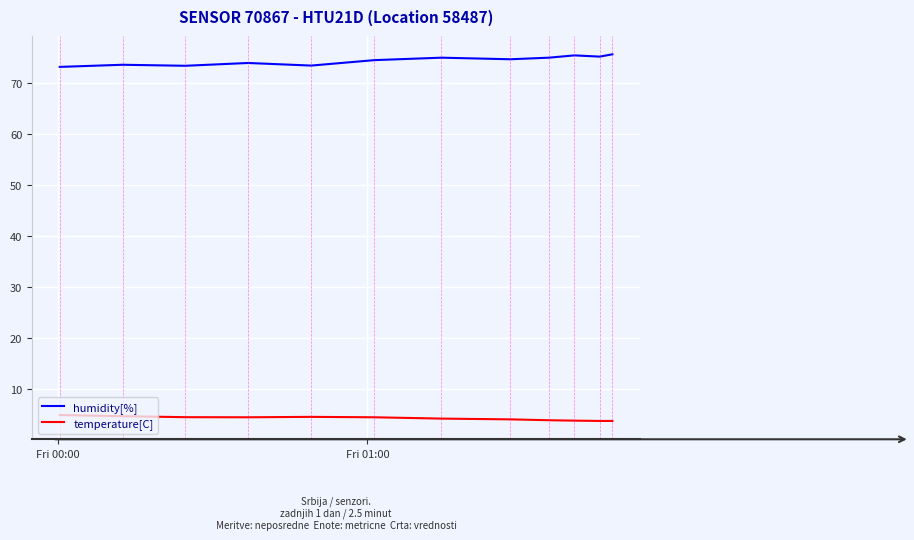

True or false: humidity[%] and temperature[C] cross at least once.

False